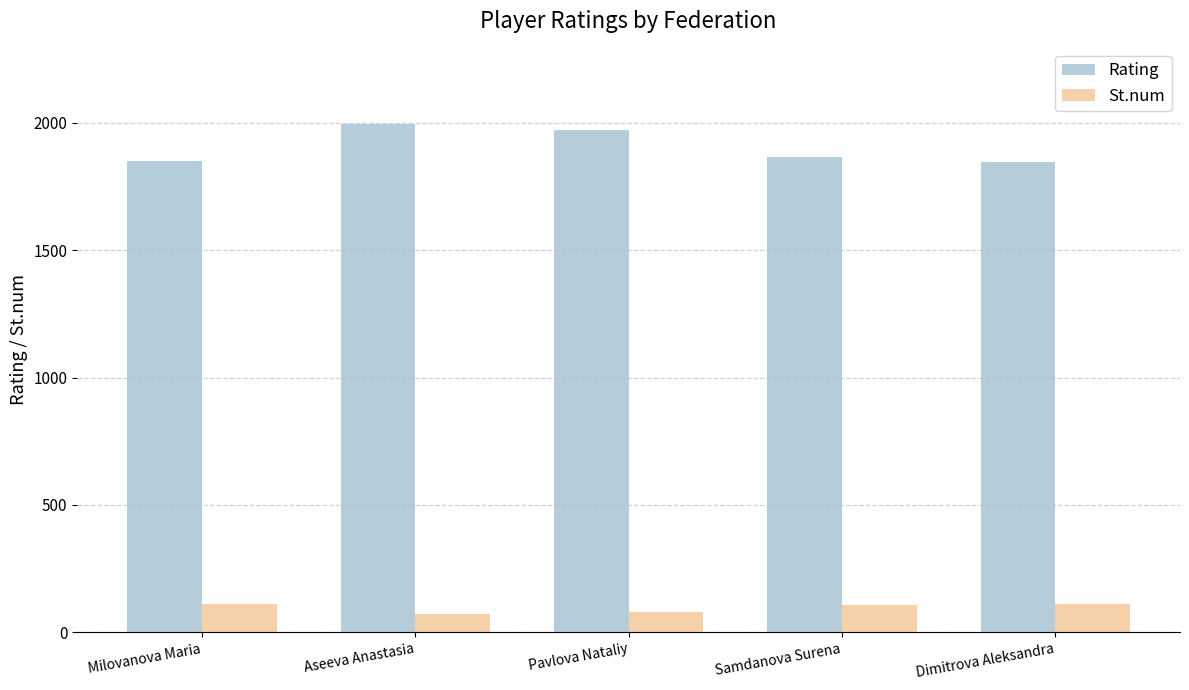

What is the spread (max minus min) of values at Samdanova Surena?

1762